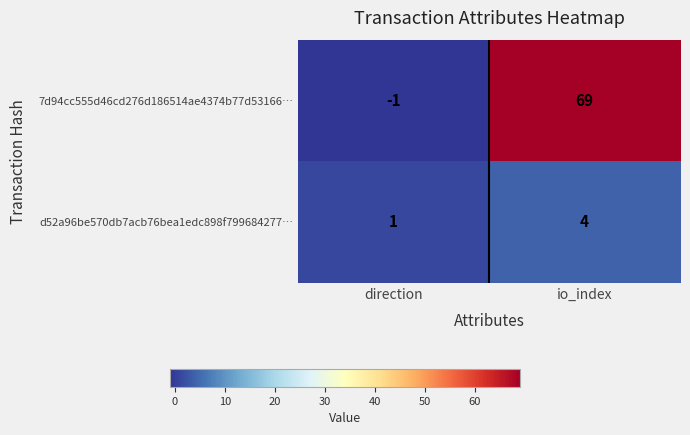

What is the average value of the 7d94cc555d46cd276d186514ae4374b77d53166… series?

34